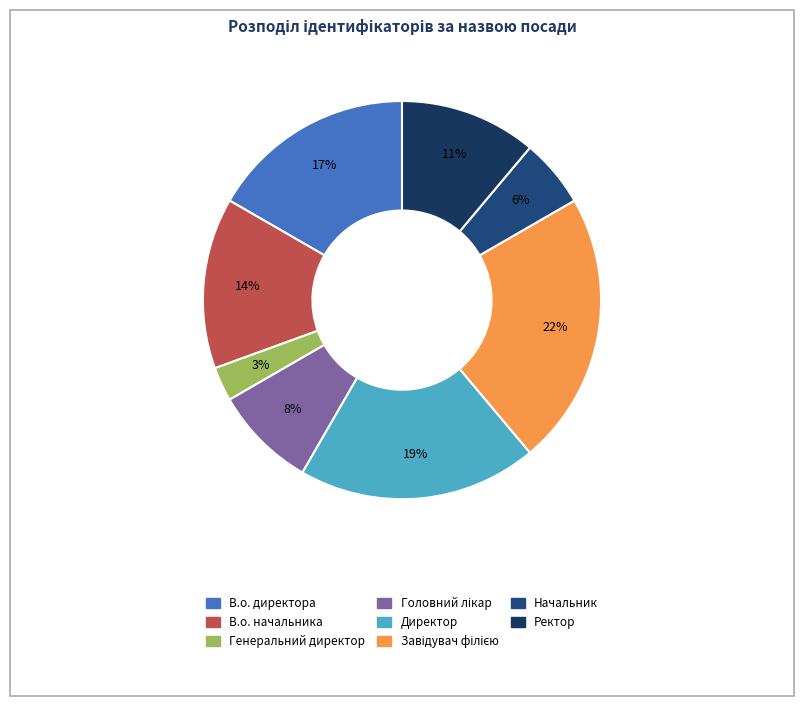

How many segments does this pie chart have?

8